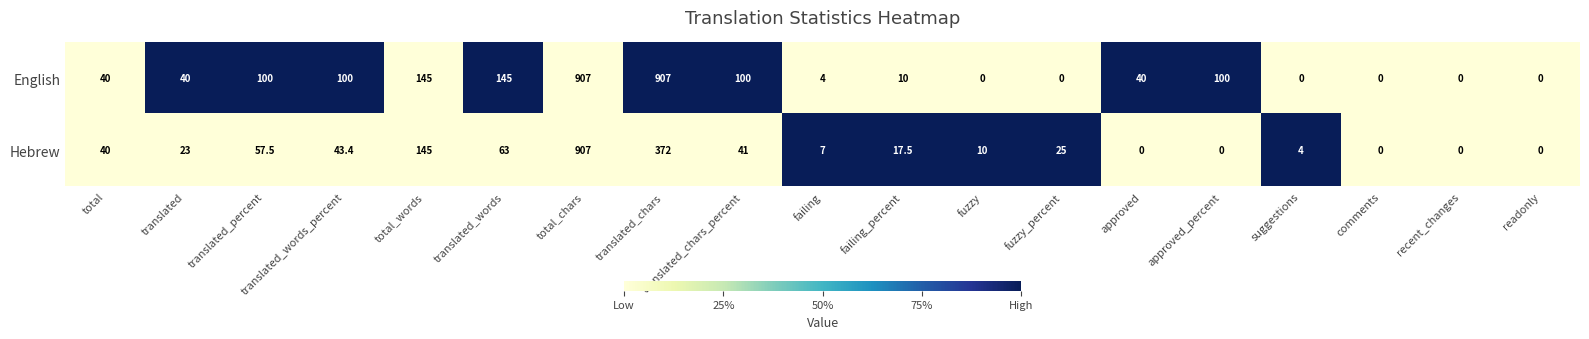

True or false: Hebrew has a value of 1427.9 at total_chars.

False